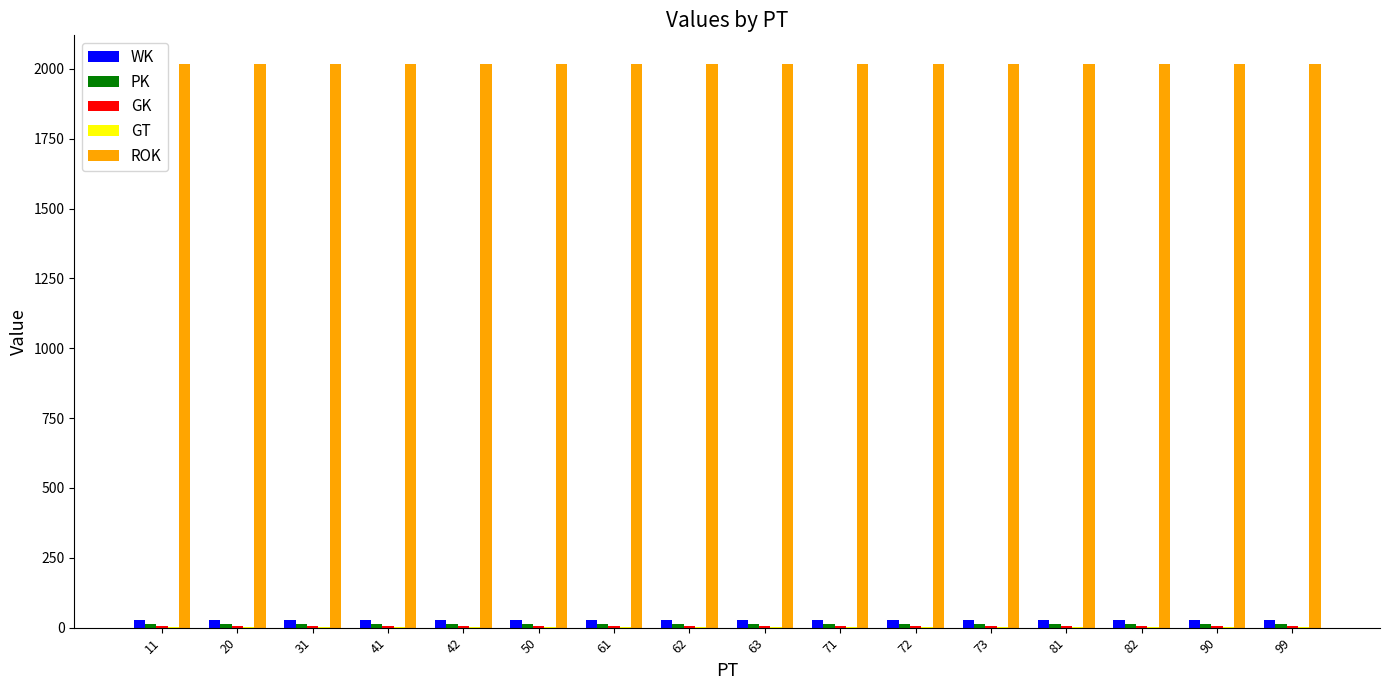

Which series has the largest total across all categories?

ROK